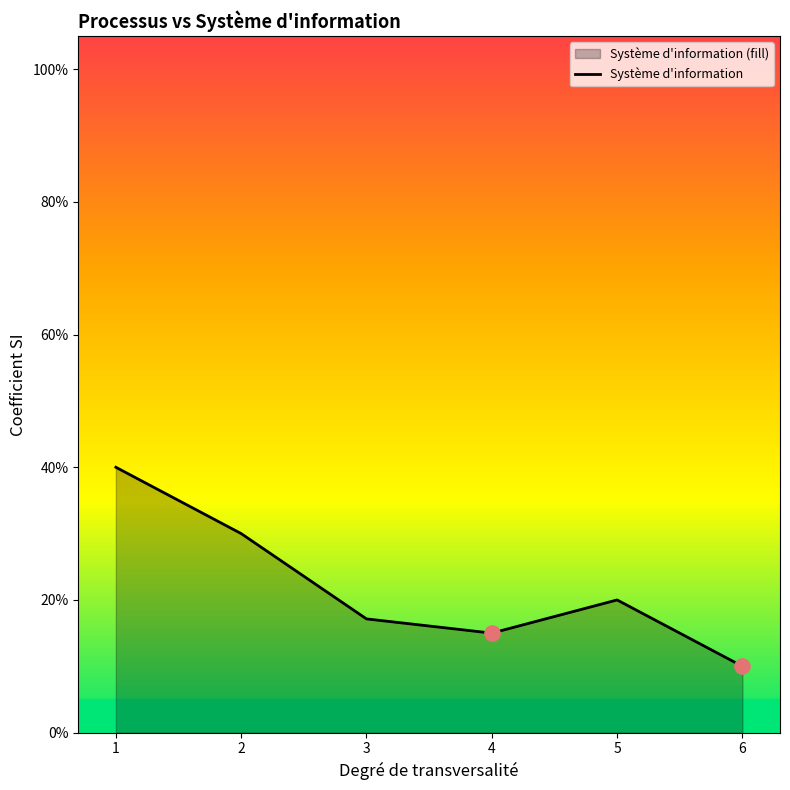

What is the change in value from 1 to 6?

-0.3